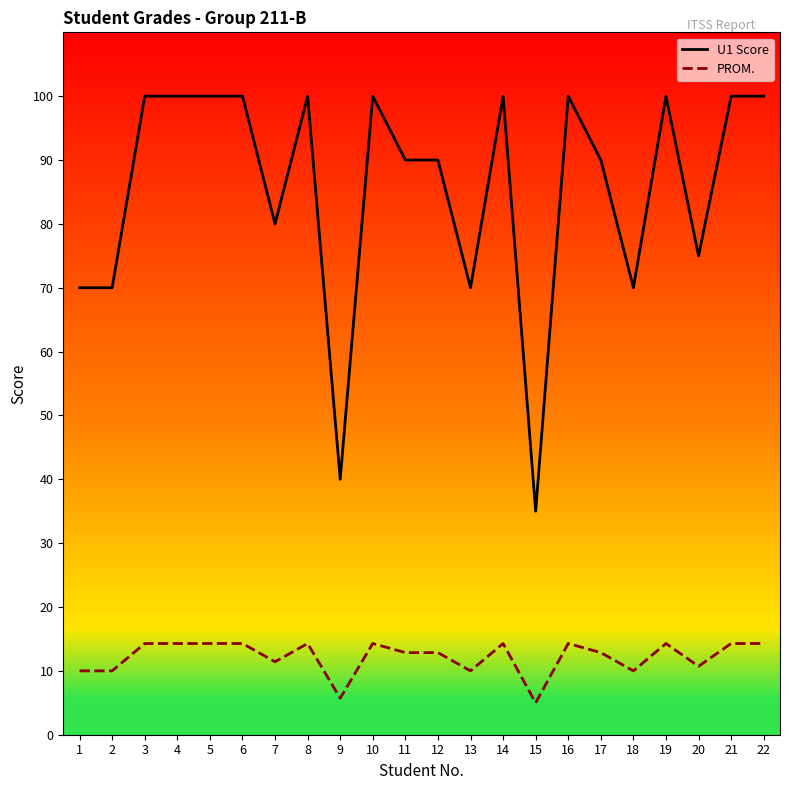

What is the lowest value of the PROM. series?

5.0